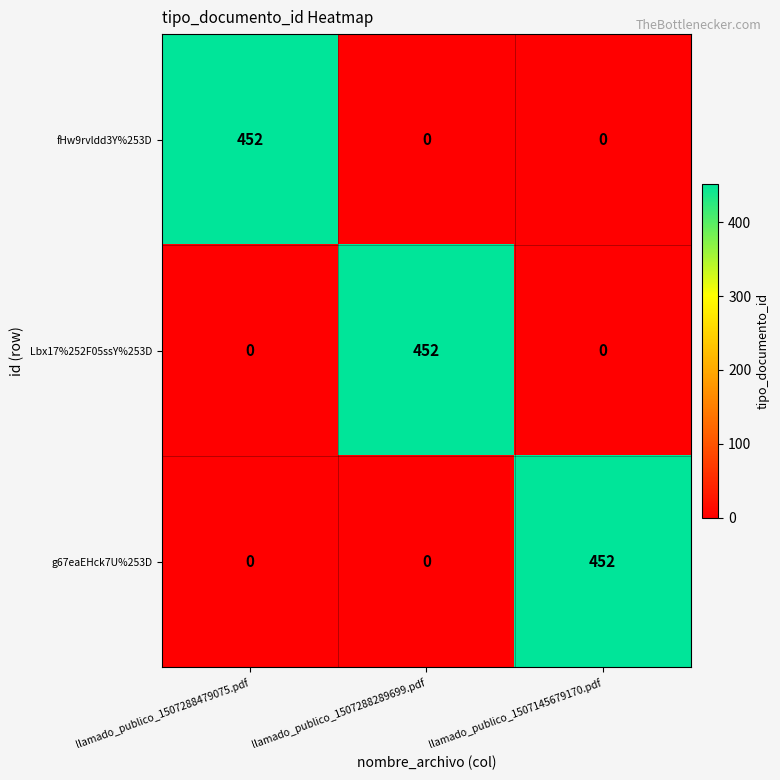

Reading left to right, transcribe all the data shown in this chart.

fHw9rvldd3Y%253D: 452	0	0
Lbx17%252F05ssY%253D: 0	452	0
g67eaEHck7U%253D: 0	0	452